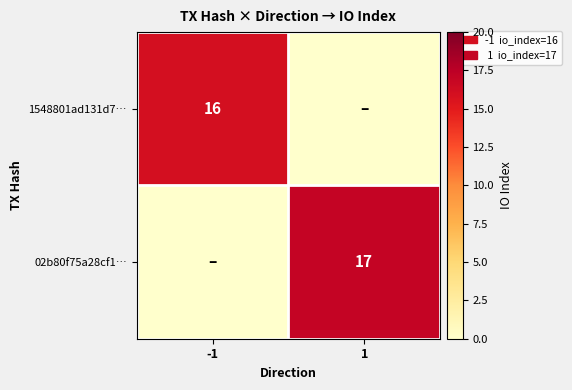

True or false: 1548801ad131d7… has a value of 16 at -1.

True